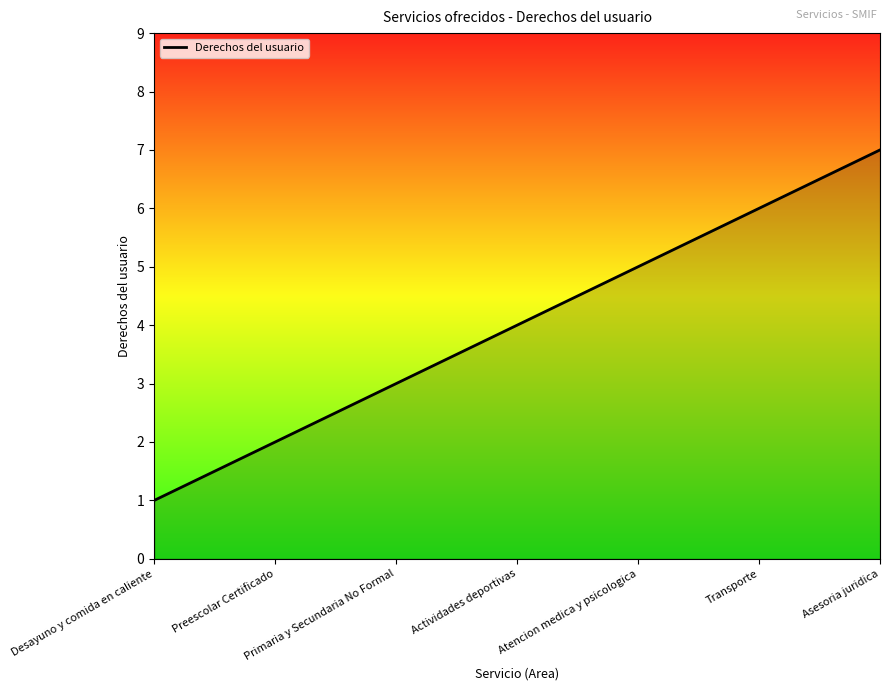

What is the greatest value displayed?

7